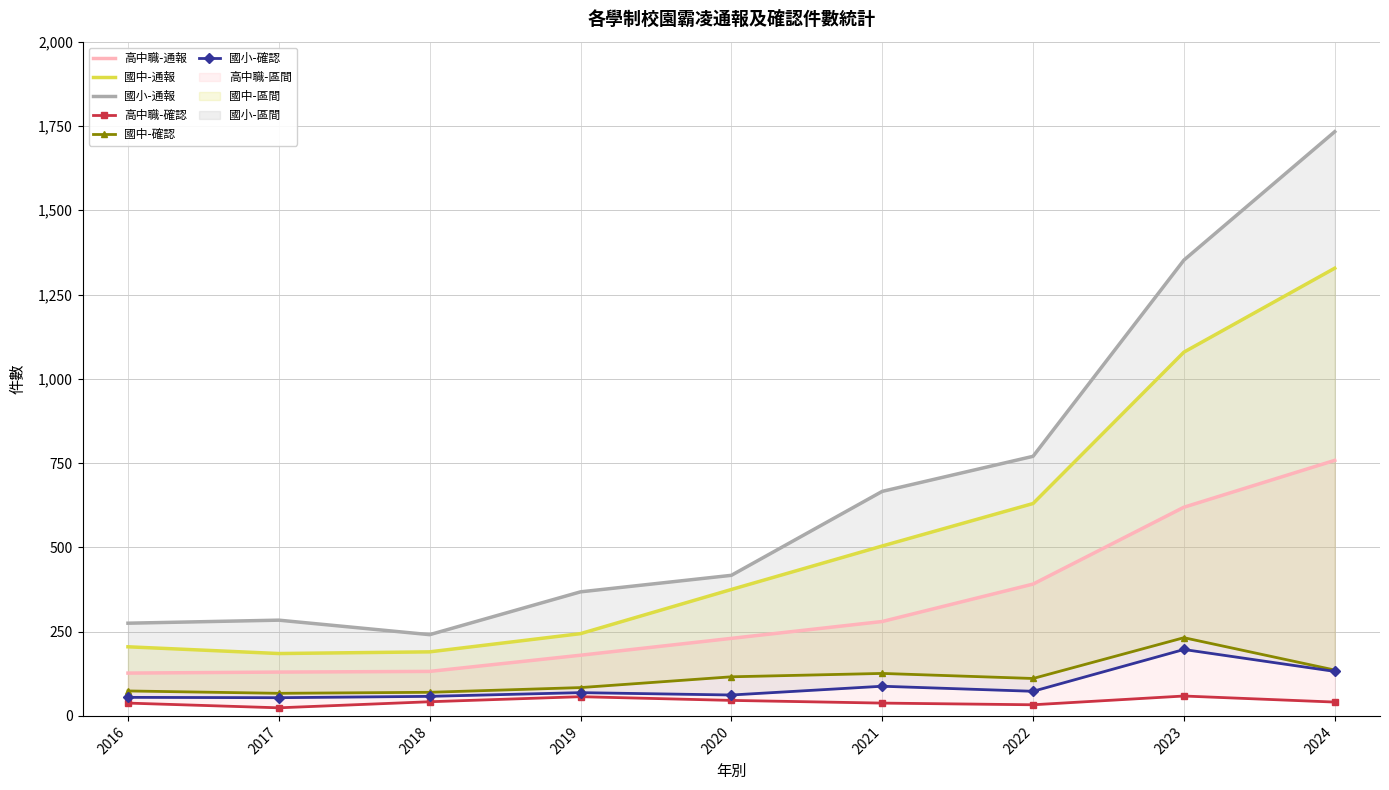

What is the sum of the 國小-通報 values at 2023 and 2017?

1636